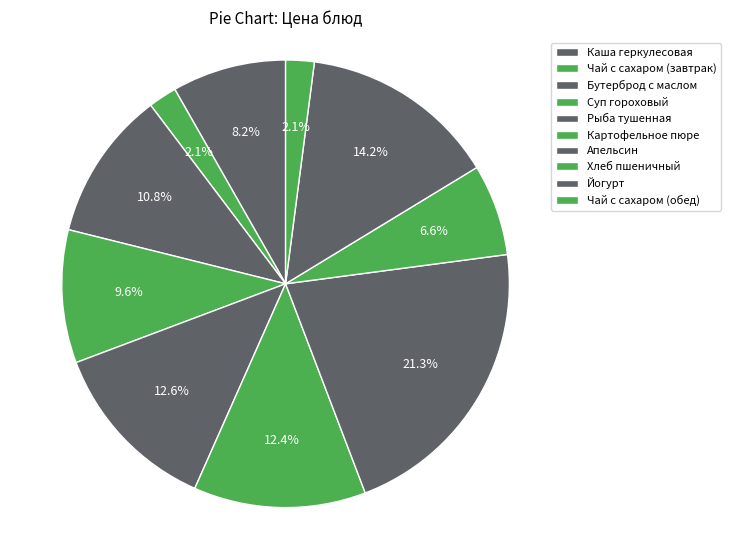

Rank the categories by value from lowest to highest.

Чай с сахаром (завтрак), Чай с сахаром (обед), Хлеб пшеничный, Каша геркулесовая, Суп гороховый, Бутерброд с маслом, Картофельное пюре, Рыба тушенная, Йогурт, Апельсин